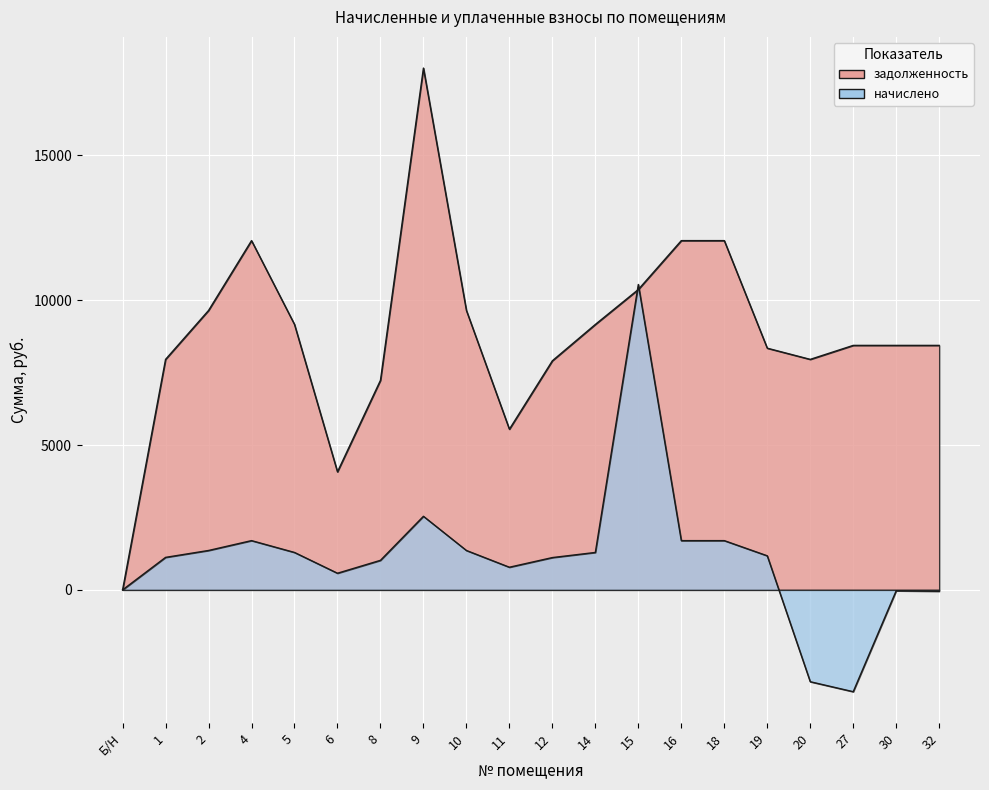

What is the maximum value for задолженность?

18017.6